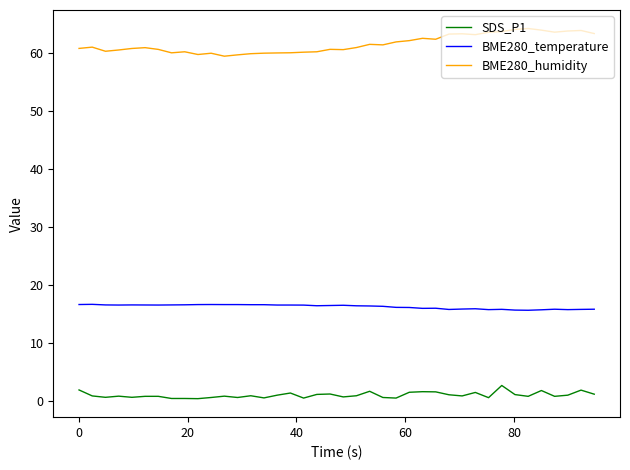

What is the difference between the second highest and second lowest values in the BME280_humidity series?

4.4